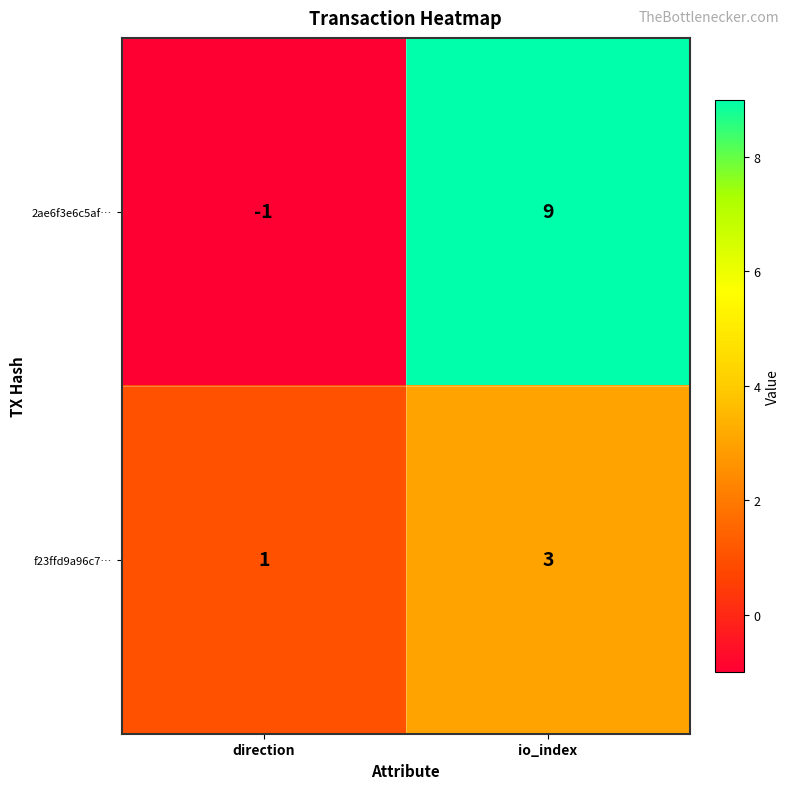

Which series has the widest spread of values?

2ae6f3e6c5af…